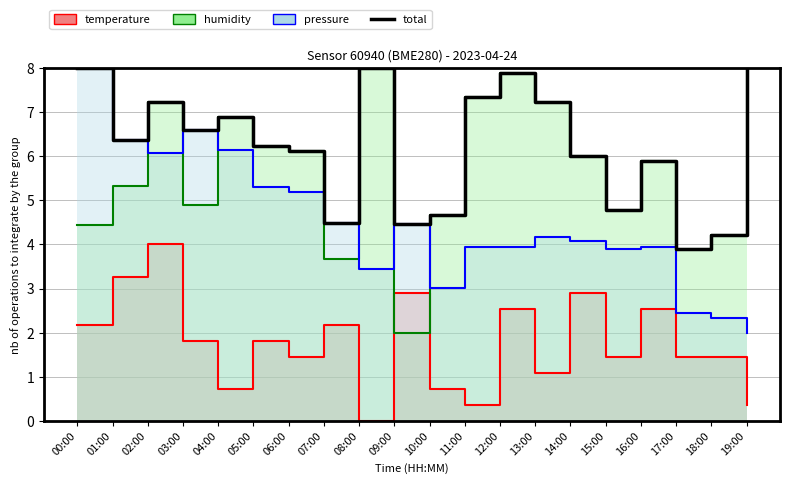

How many times do temperature_line and humidity_line cross each other?

2